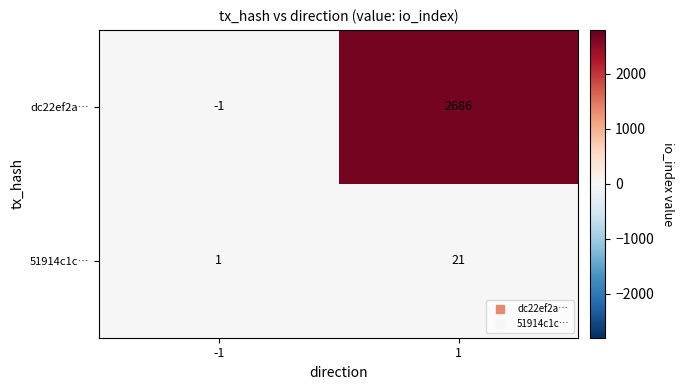

Which series has the largest total across all categories?

dc22ef2a…